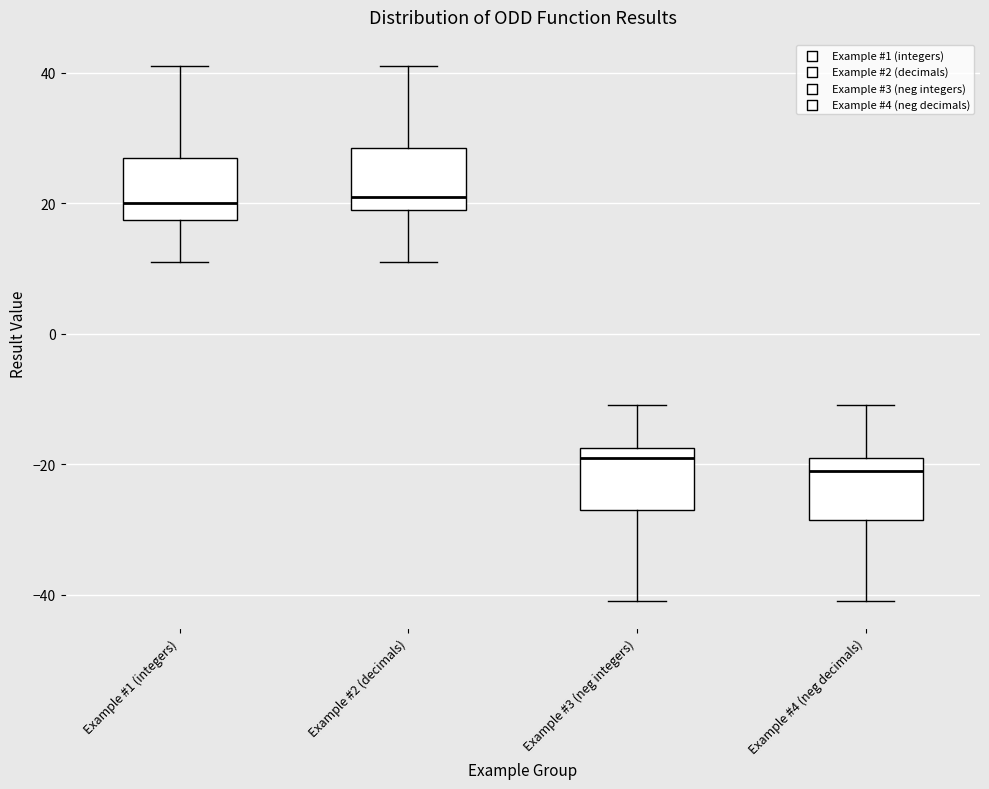

Reading left to right, transcribe this box plot: for each box, give where its median line is, the range the box spans, and where its two whiskers end, as read against the y-axis. The values are not printed on the chart, so give them approximately, as read against the axis.

Example #1 (integers): median 20, box 18 to 28, whiskers 12 to 42
Example #2 (decimals): median 22, box 20 to 28, whiskers 12 to 42
Example #3 (neg integers): median -18 (just below the box's upper edge), box -26 to -18, whiskers -40 to -10
Example #4 (neg decimals): median -20, box -28 to -18, whiskers -40 to -10